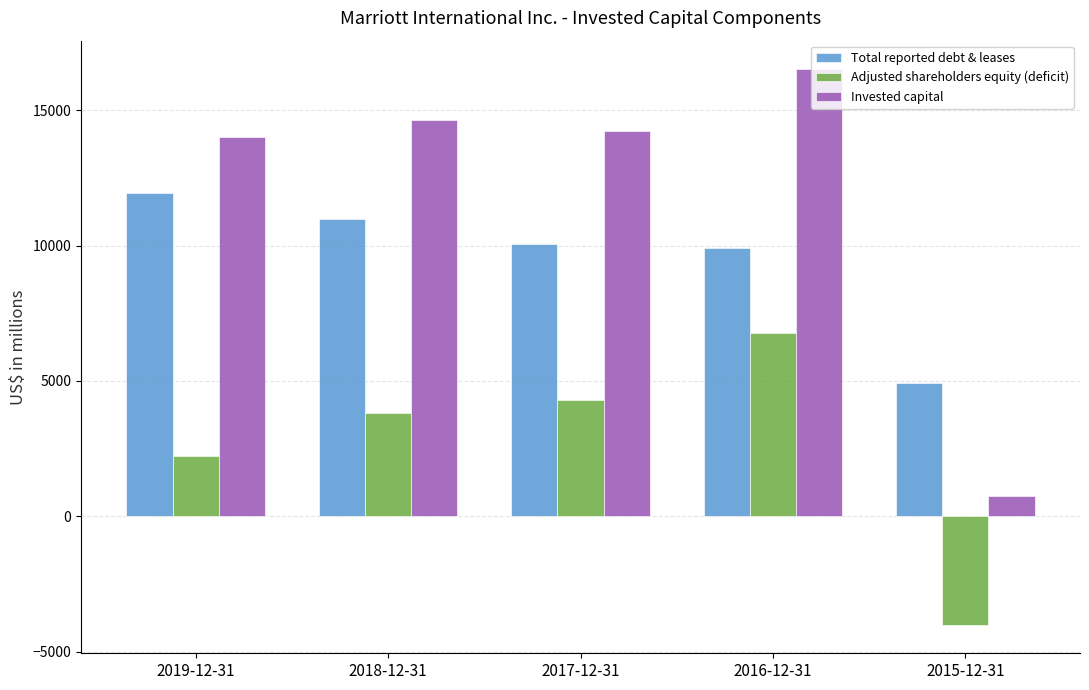

What is the label of the 1st bar from the left?

2019-12-31